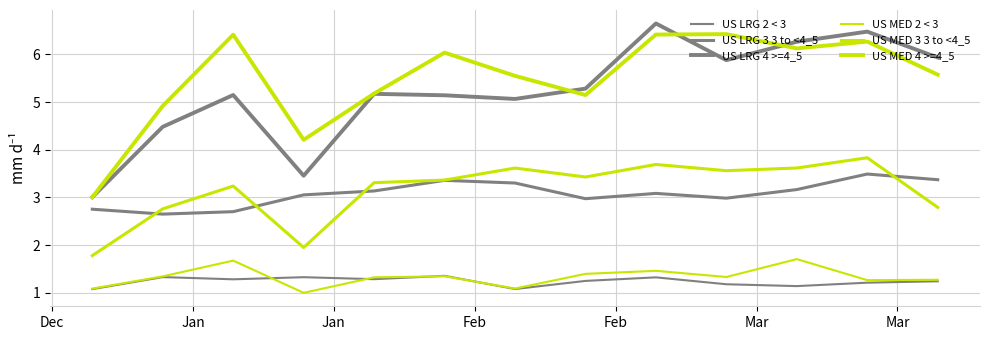

True or false: US LRG 2 < 3 and US LRG 3 3 to <4_5 cross at least once.

False